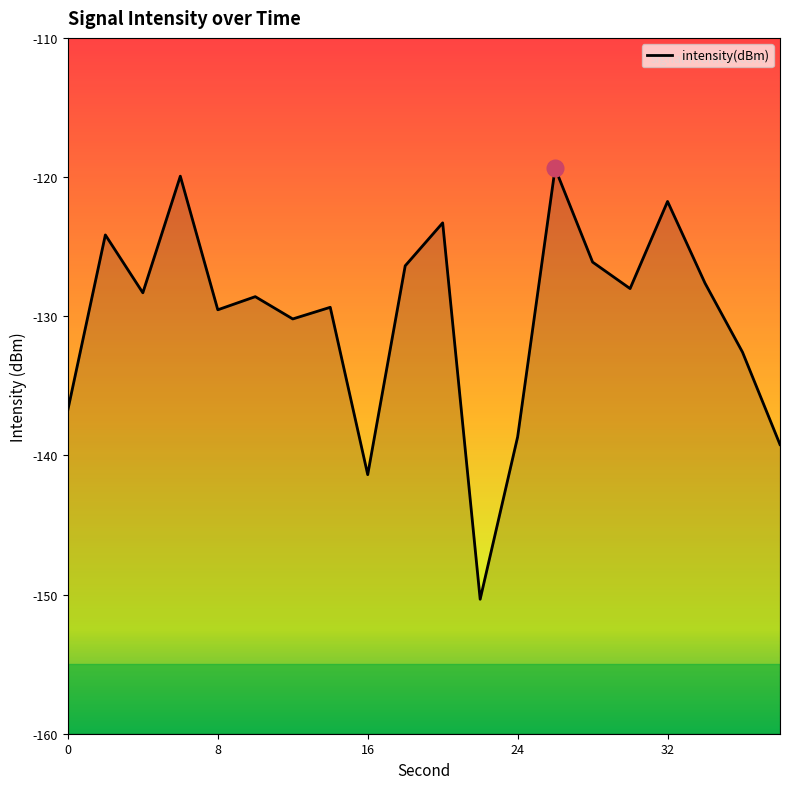

Is this an area chart (filled region under the line)?

No